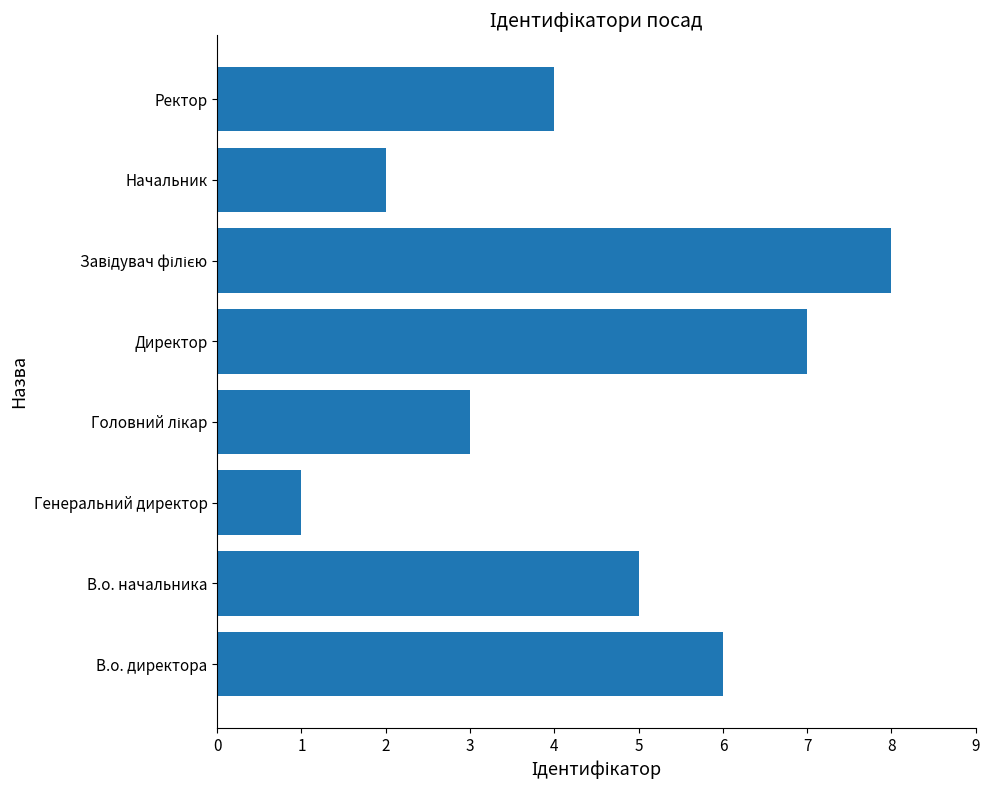

Reading bottom to top, transcribe all the data shown in this chart.

6	5	1	3	7	8	2	4